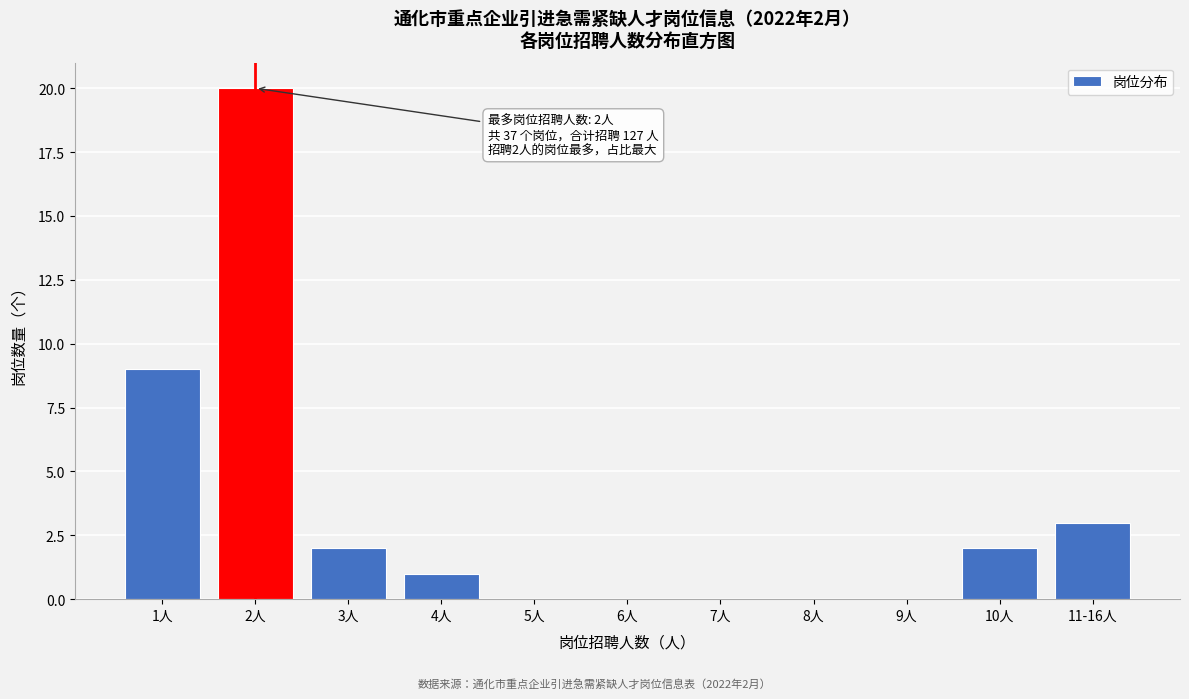

Reading right to left, transcribe all the data shown in this chart.

11-16人=3	10人=2	9人=0	8人=0	7人=0	6人=0	5人=0	4人=1	3人=2	2人=20	1人=9